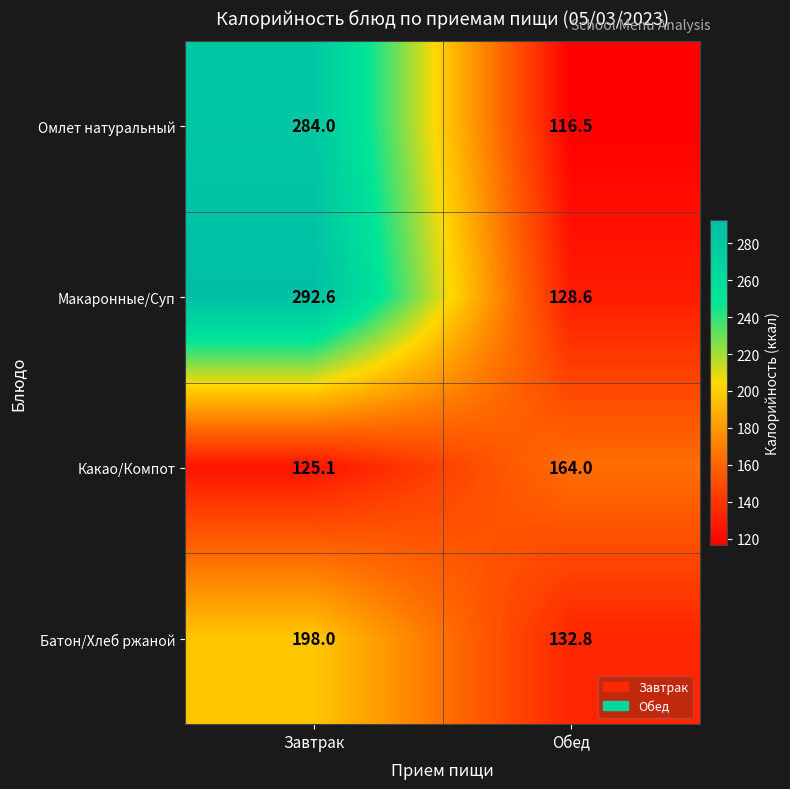

Read the Батон/Хлеб ржаной value at Обед.

132.8